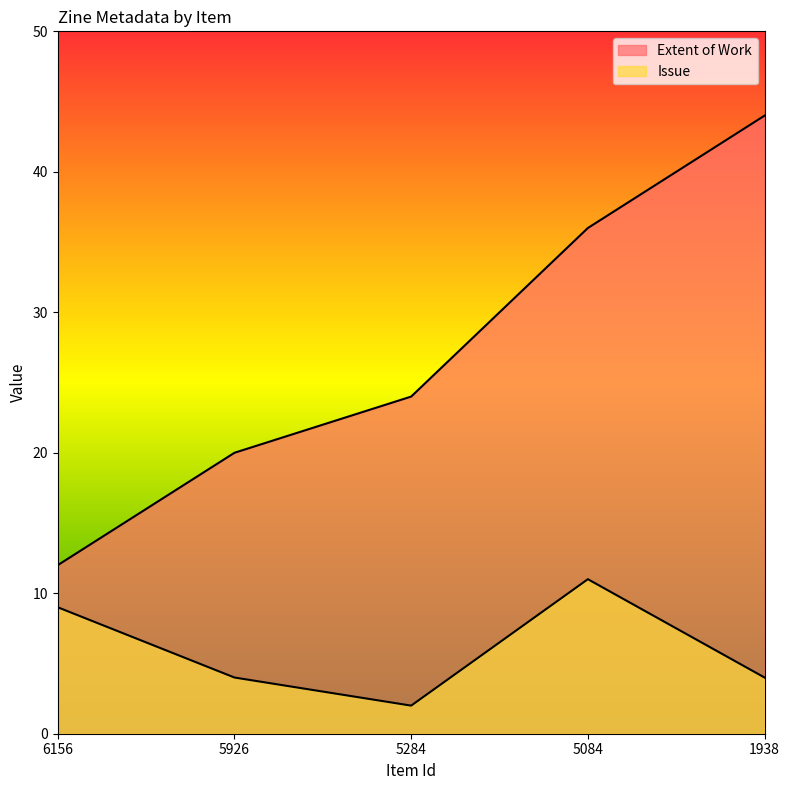

Reading left to right, what are all the values shown in this chart?

Extent of Work: 6156=12	5926=20	5284=24	5084=36	1938=44
Issue: 6156=9	5926=4	5284=2	5084=11	1938=4